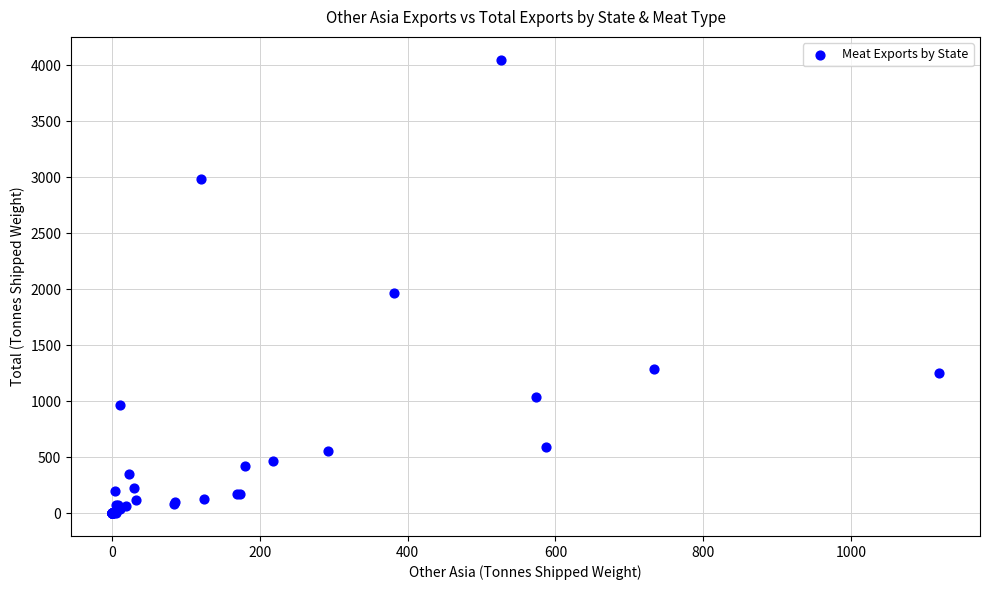

What Y value in the scatter plot is closest to 2024?

1967.4